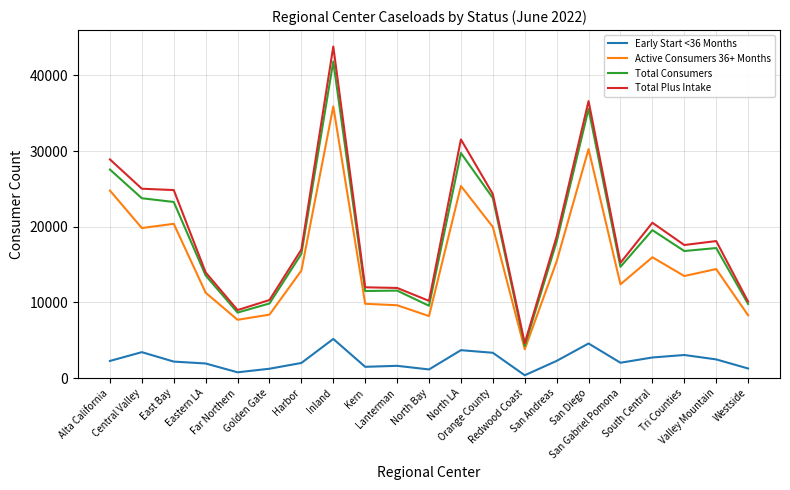

List the series in order of their peak value, highest first.

Total Plus Intake, Total Consumers, Active Consumers 36+ Months, Early Start <36 Months